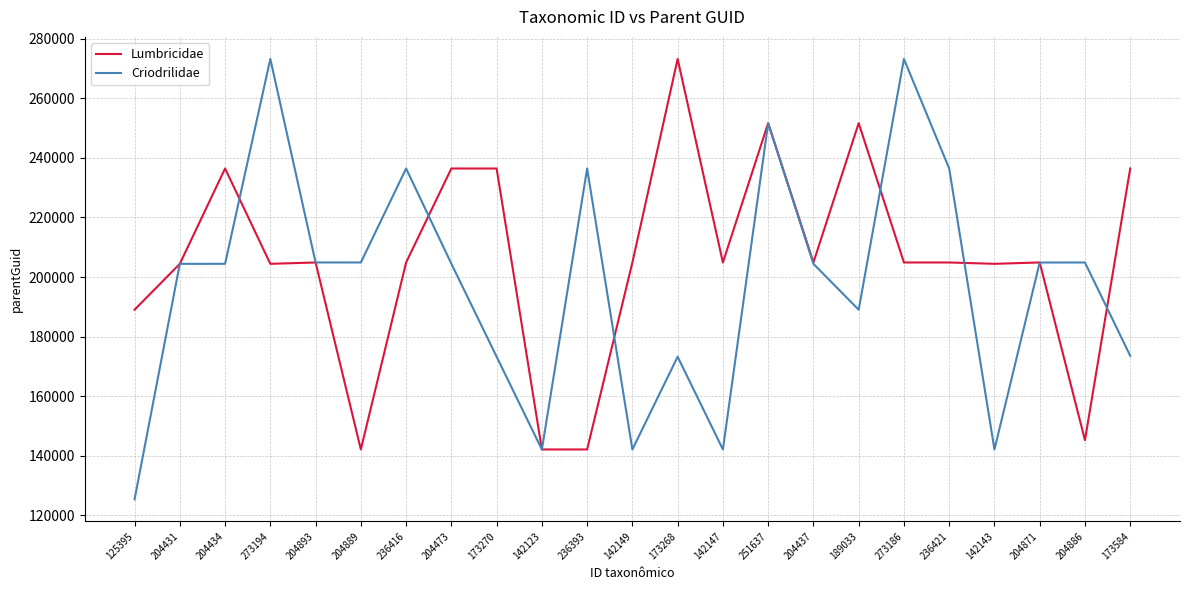

At 142147, list the series in order from largest to smallest.

Lumbricidae, Criodrilidae